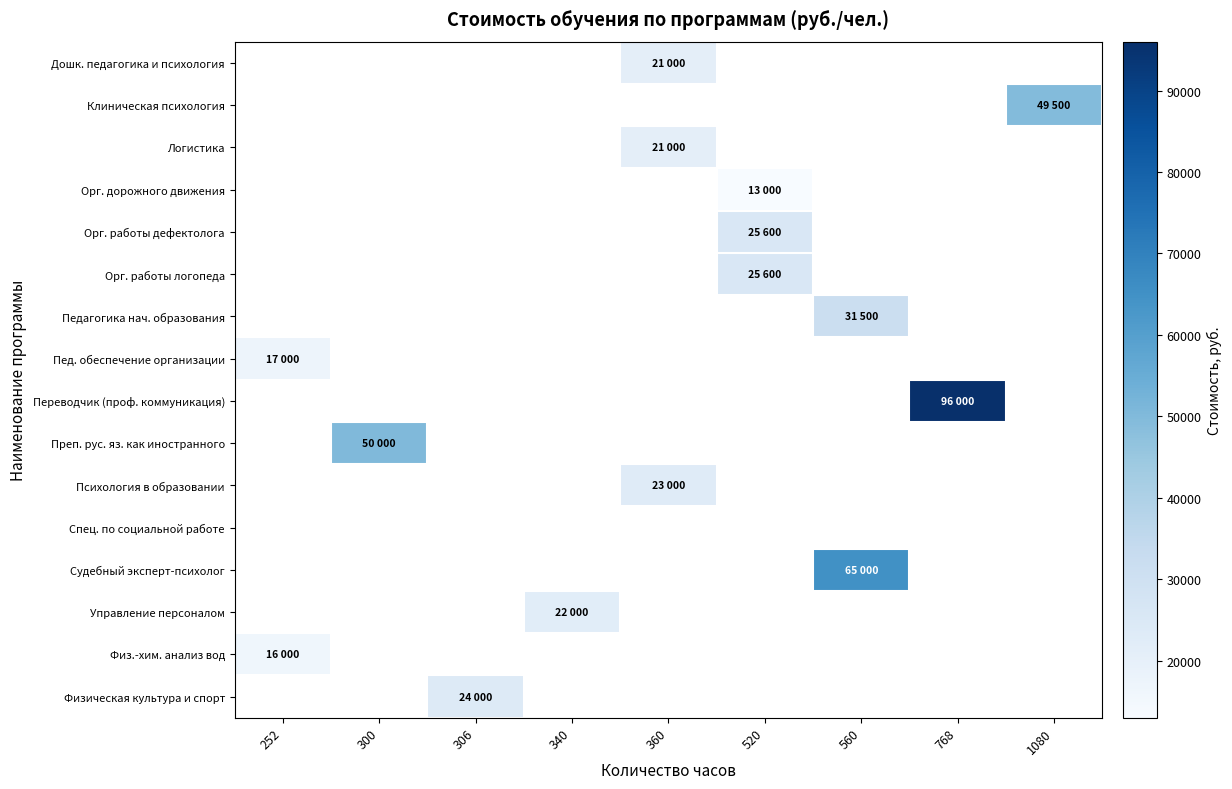

List the labels in order of Орг. работы логопеда value, smallest first.

252, 300, 306, 340, 360, 520, 560, 768, 1080